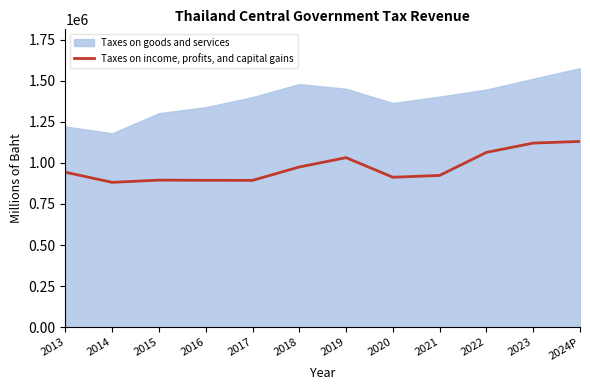

What is the minimum value for Taxes on income, profits, and capital gains?

881590.6